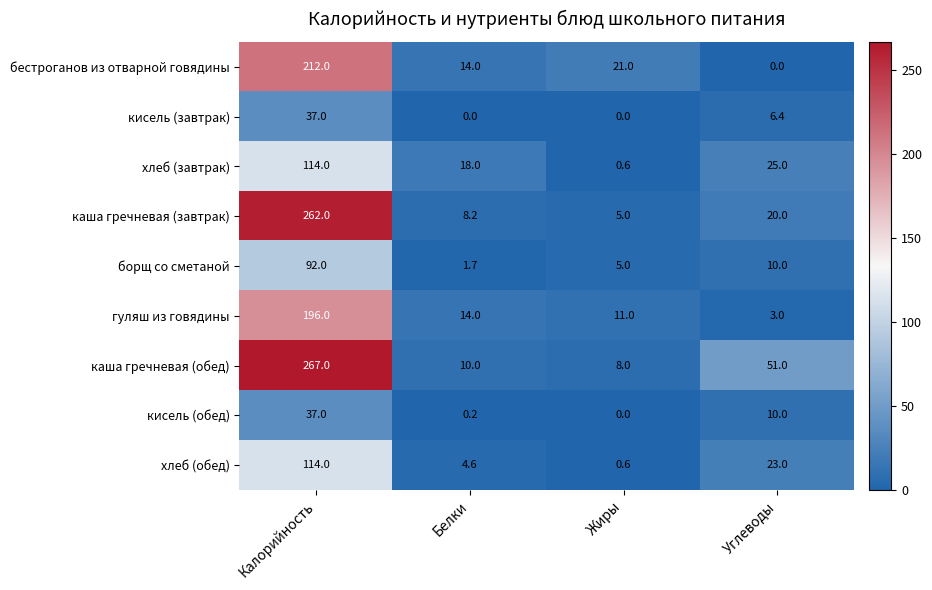

What is the total value across all series at Белки?

70.7